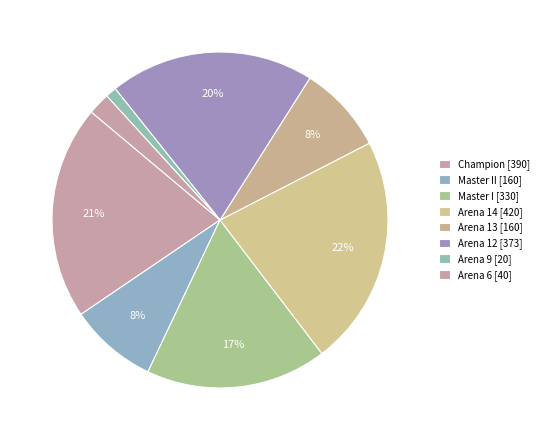

How many slices are in this pie chart?

8